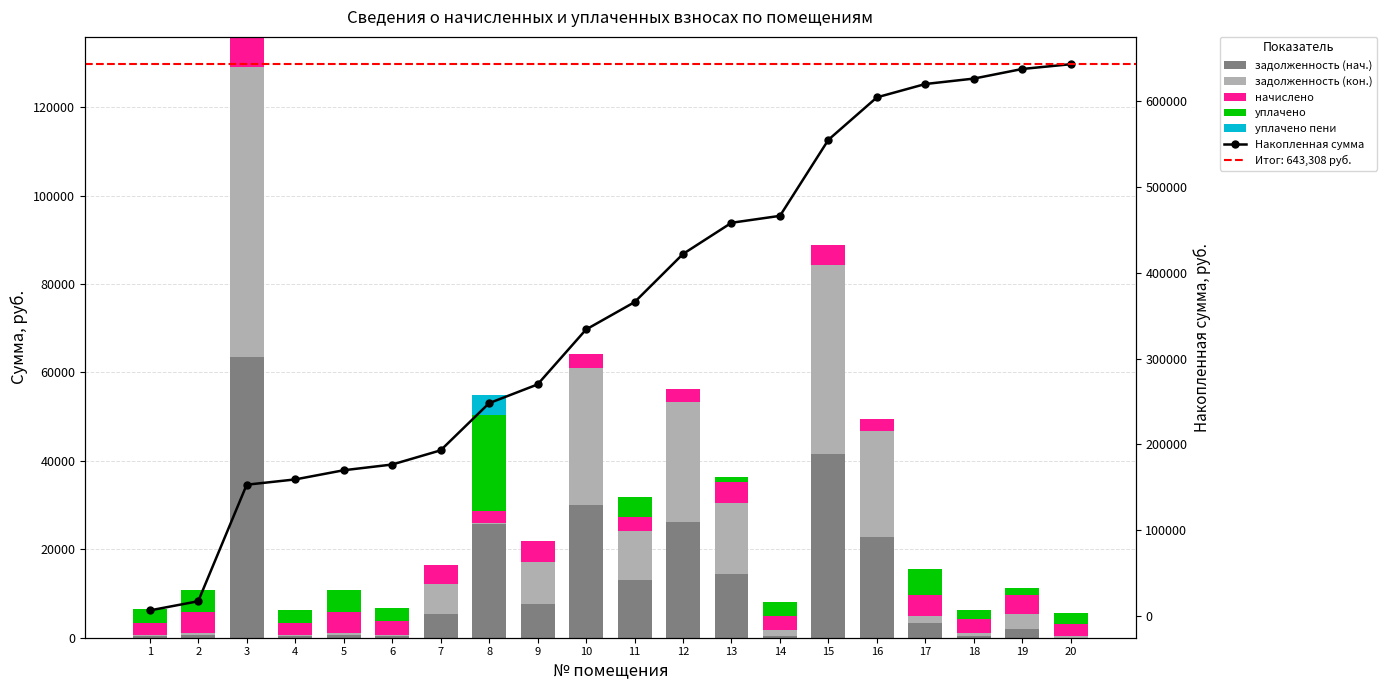

Which category has the highest value across all series?

20